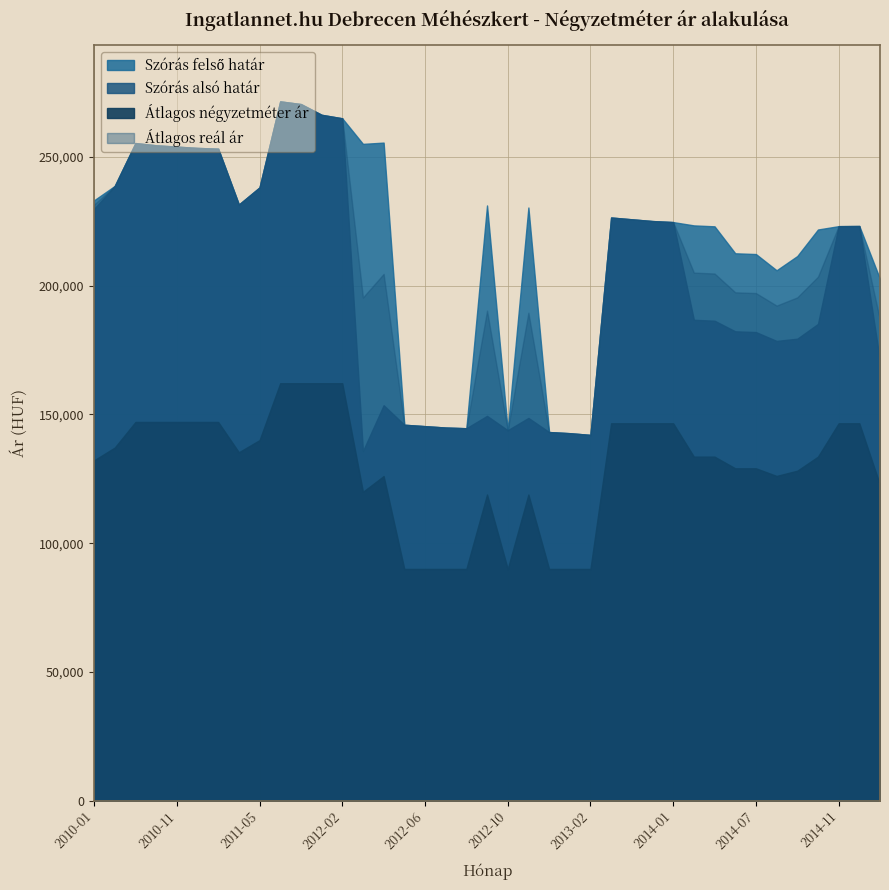

What is the maximum value for Szórás felső határ?

271546